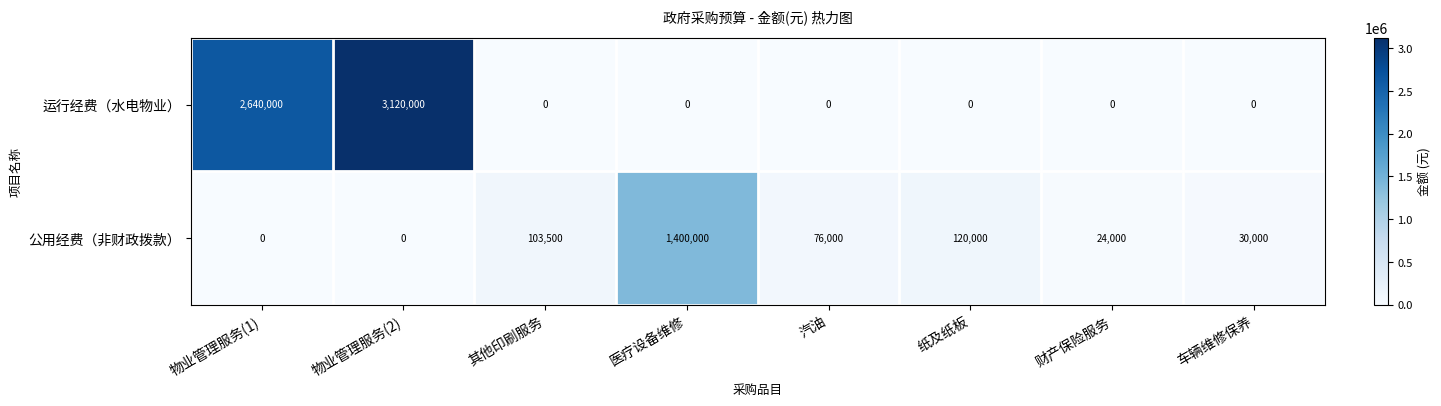

What is the highest value of the 运行经费（水电物业） series?

3120000